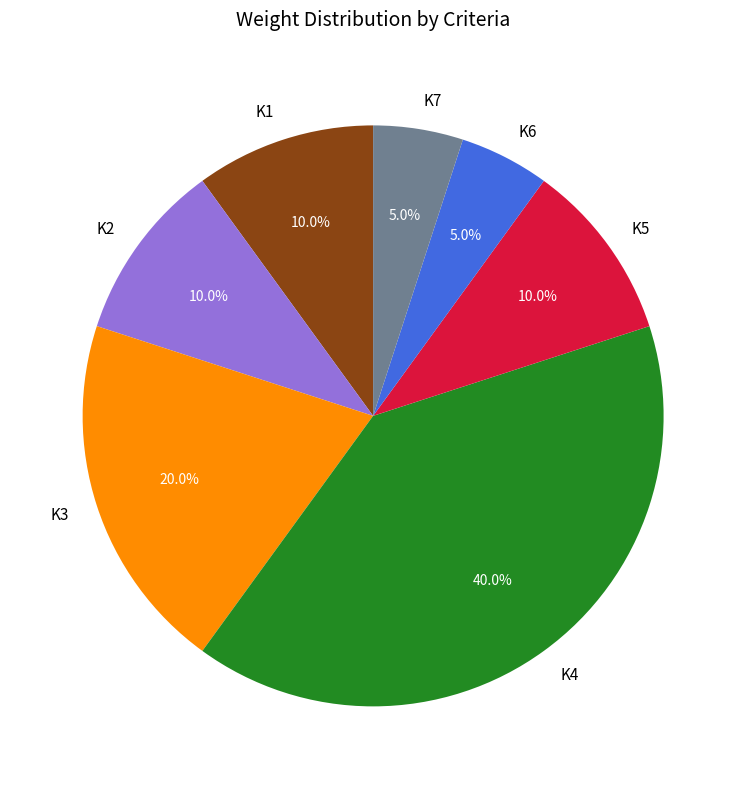

Which category has the biggest portion of the pie?

K4